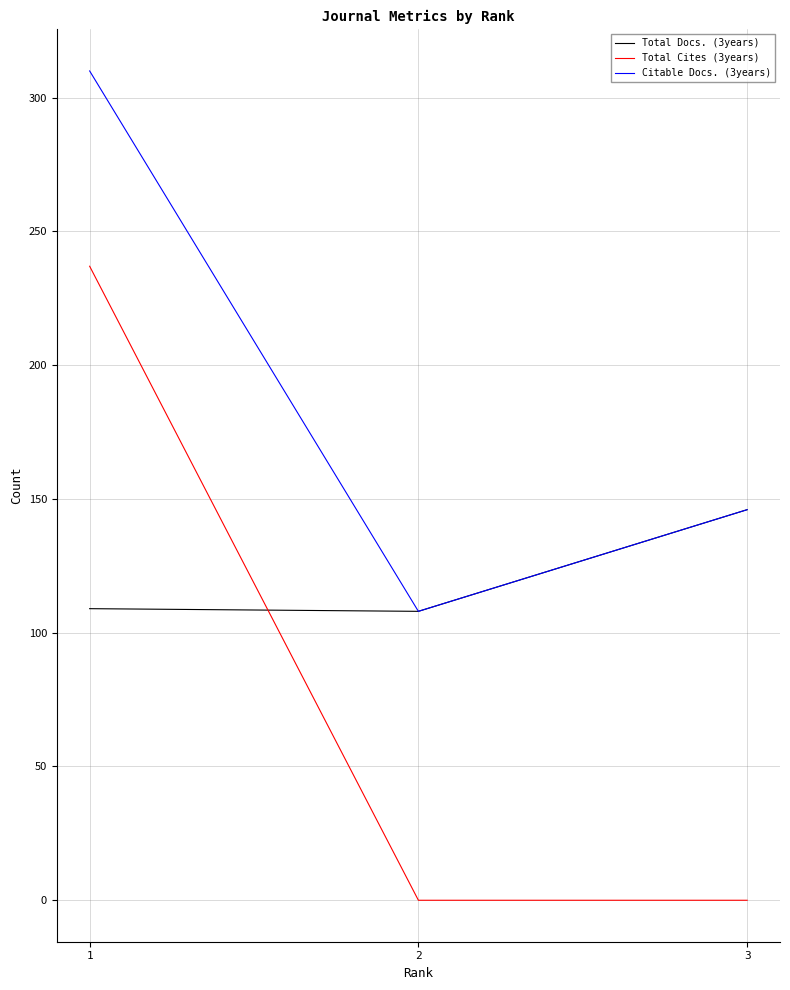

List the series in order of their overall mean, lowest first.

Total Cites (3years), Total Docs. (3years), Citable Docs. (3years)